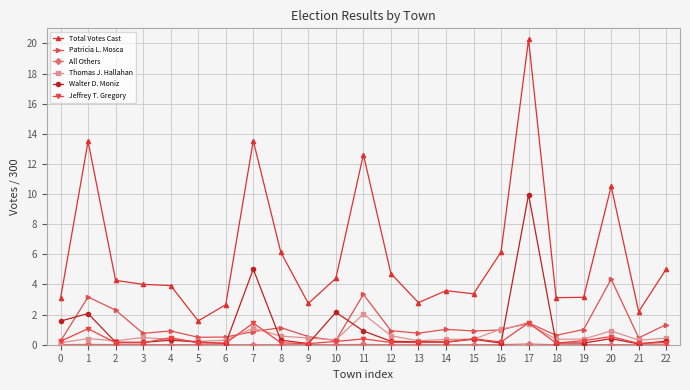

What is the difference between the highest and lowest values at 0?

3.1